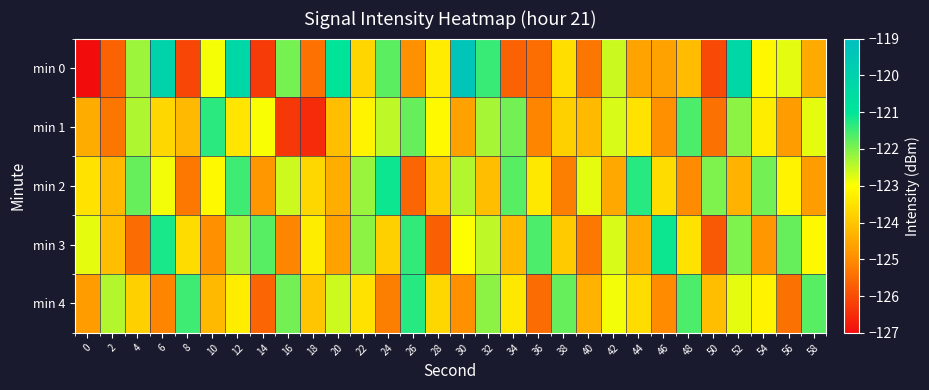

What is the spread (max minus min) of values at 46?

3.9